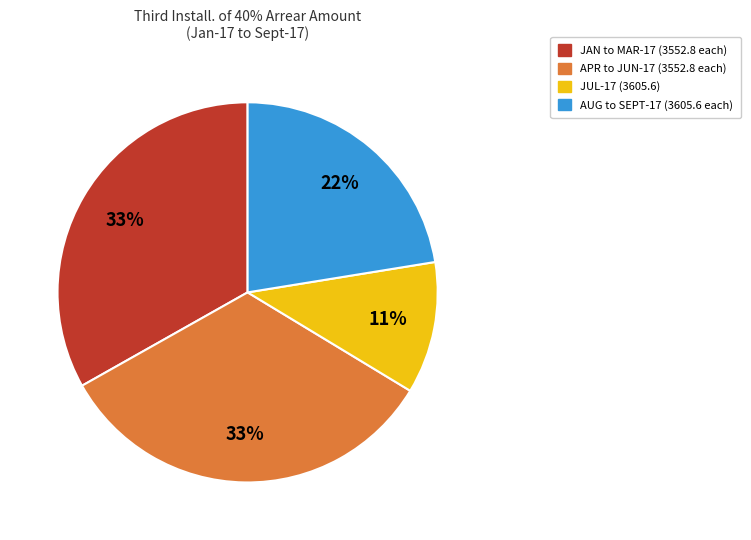

Does any single category account for the majority?

No